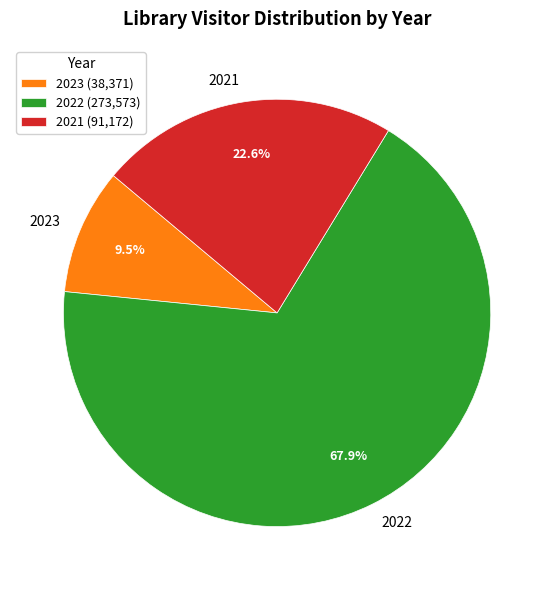

How many slices are in this pie chart?

3